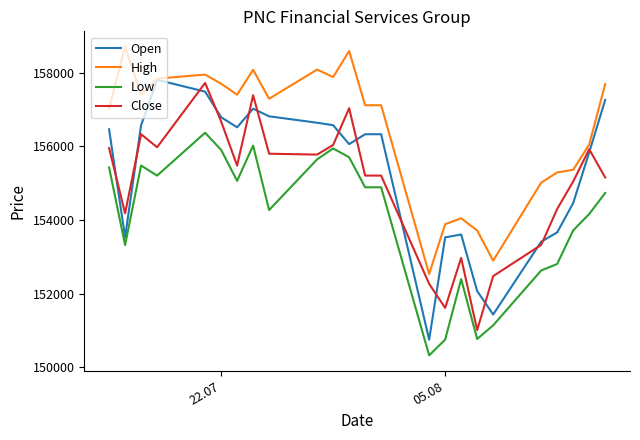

What is the maximum value shown in the chart?

158708